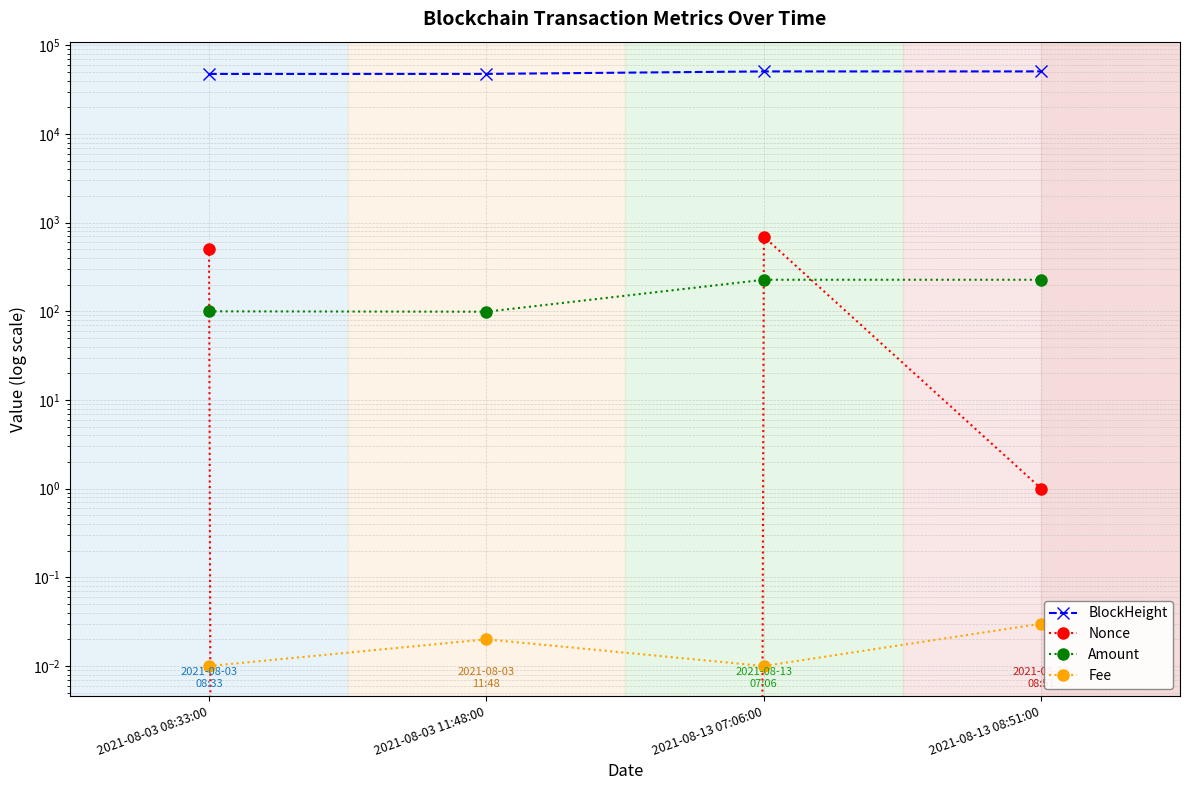

Is the value of Amount at 2021-08-03 08:33:00 greater than the value of Fee at 2021-08-13 08:51:00?

Yes